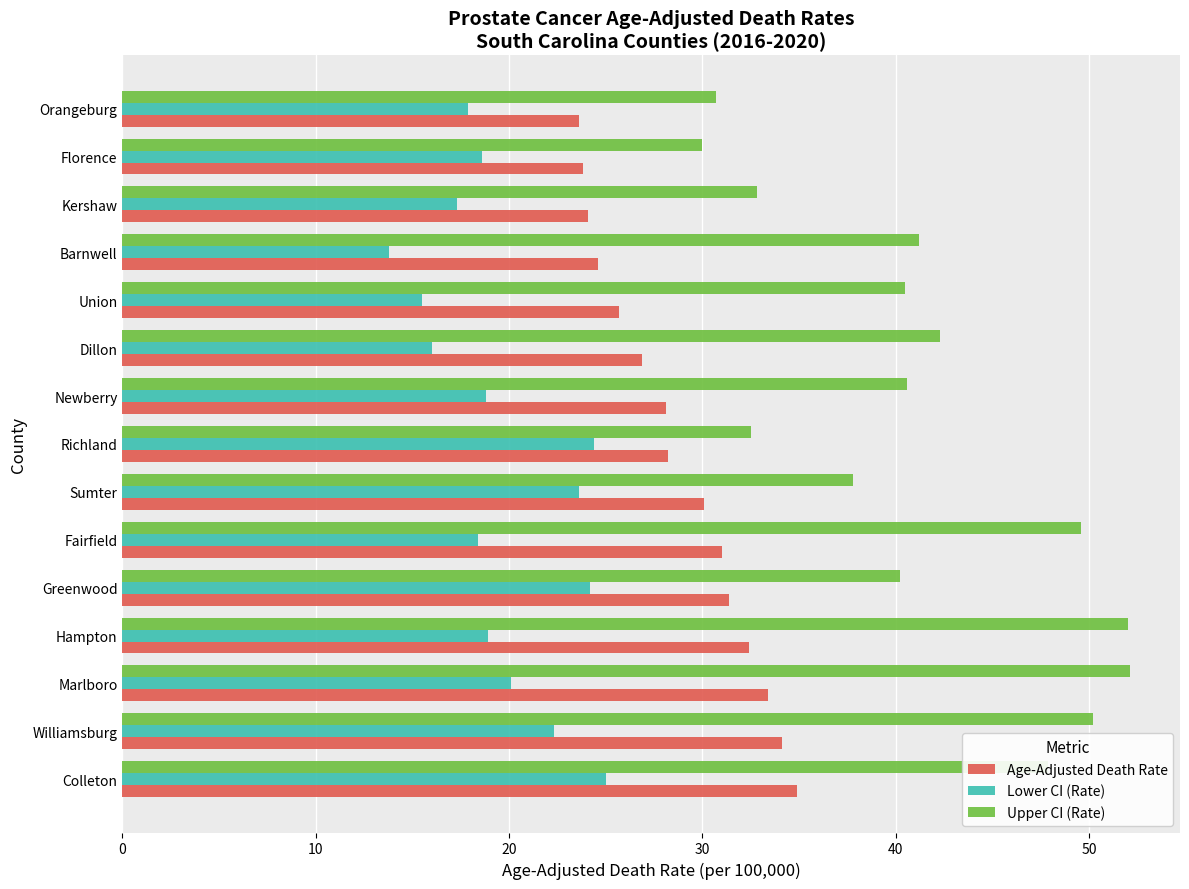

What is the total value across all series at Greenwood?

95.8